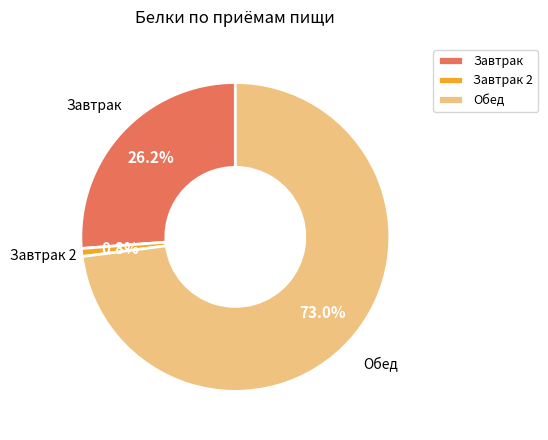

How much of the chart is everything except Завтрак?

73.8%